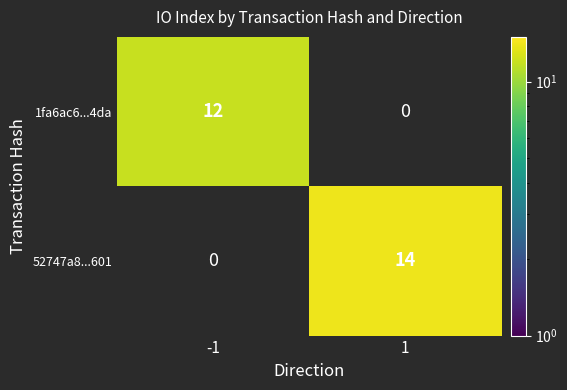

The value of 52747a8...601 at 1 is 21. True or false?

False